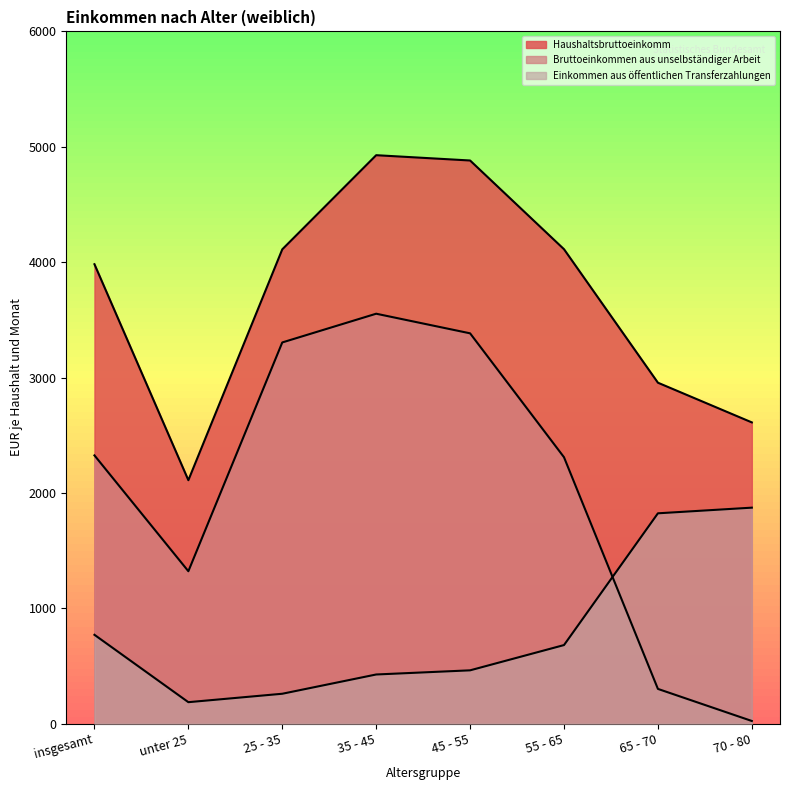

What is the difference between the maximum and second lowest values in the Haushaltsbruttoeinkomm series?

2316